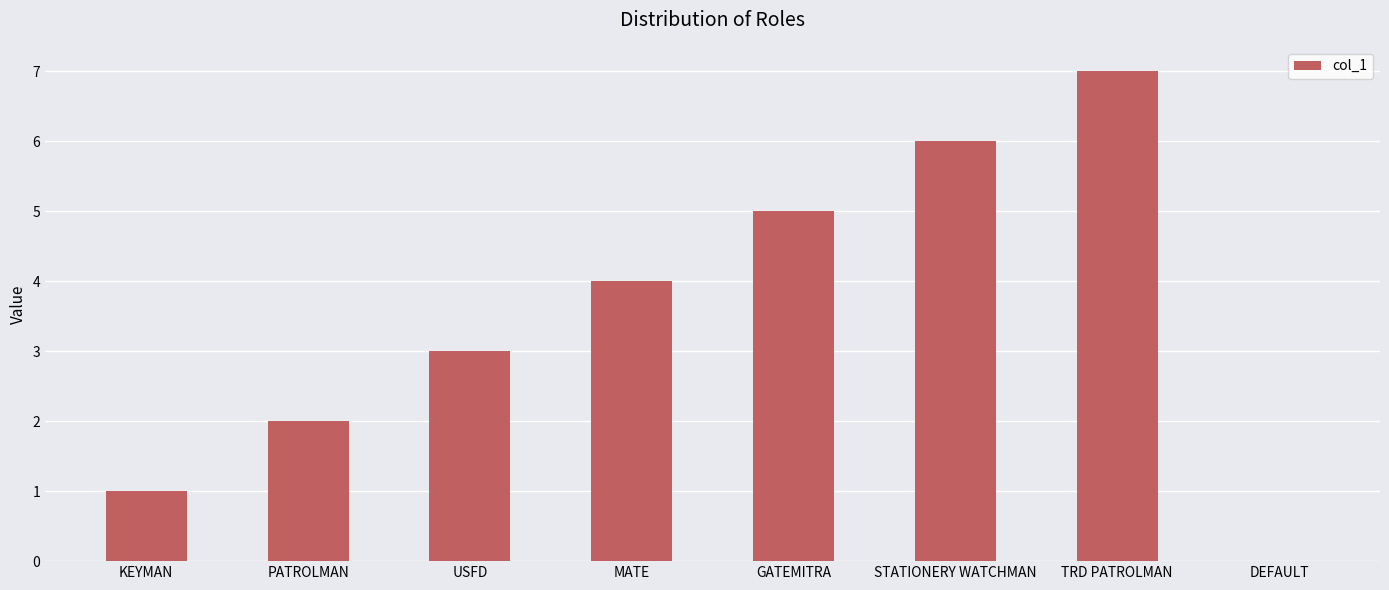

Is it true that the value at KEYMAN is 2?

False